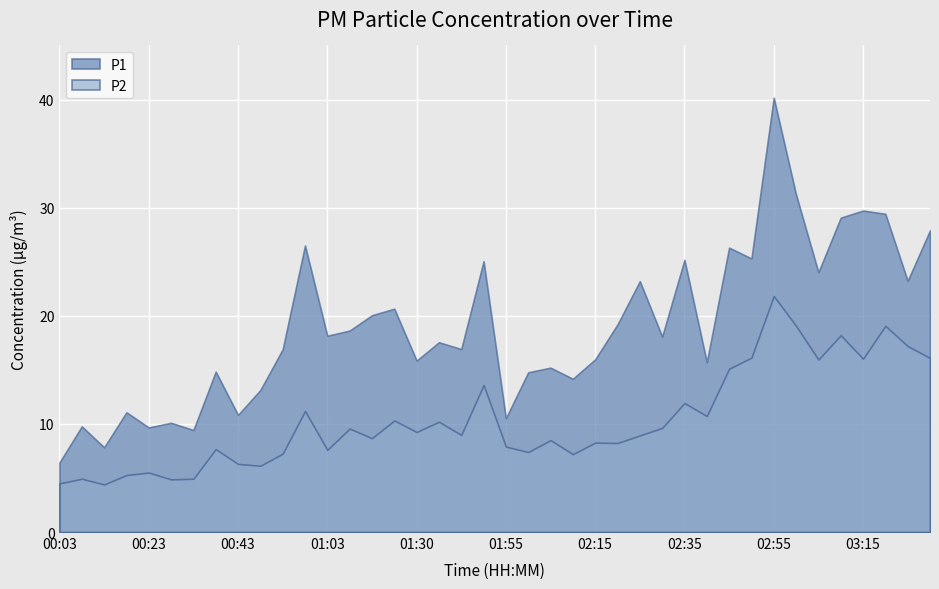

What is the difference between the maximum and minimum values in the P2 series?

17.4